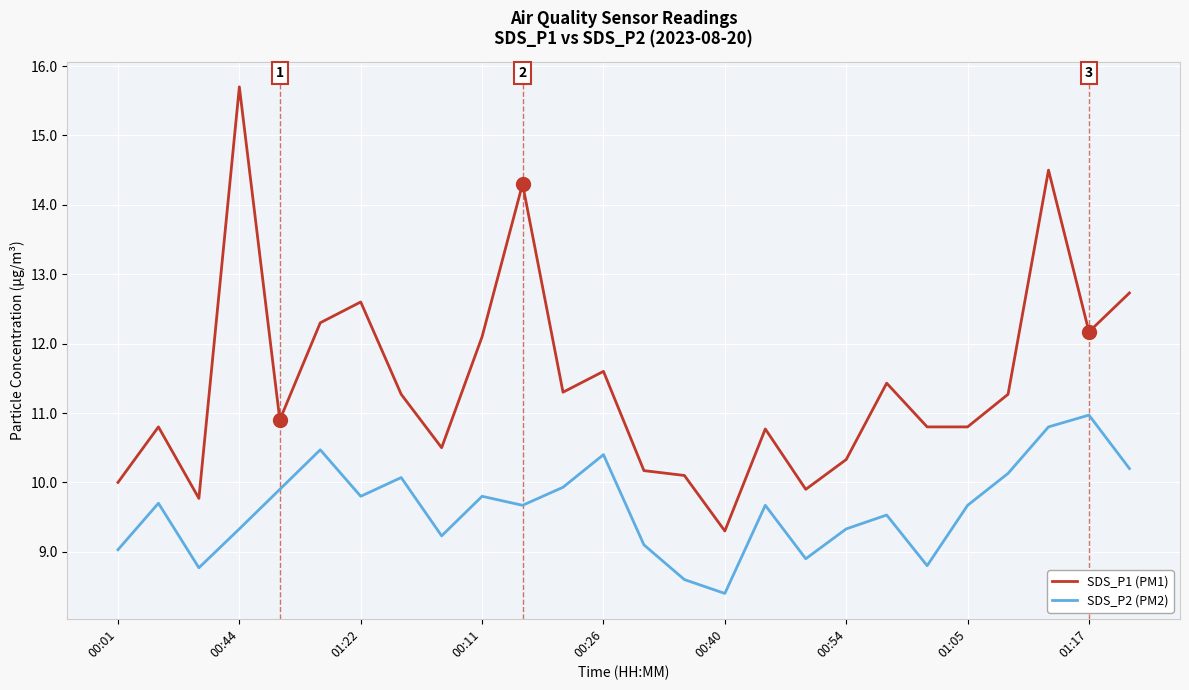

What is the difference between the maximum and minimum values in the SDS_P1 (PM1) series?

6.4